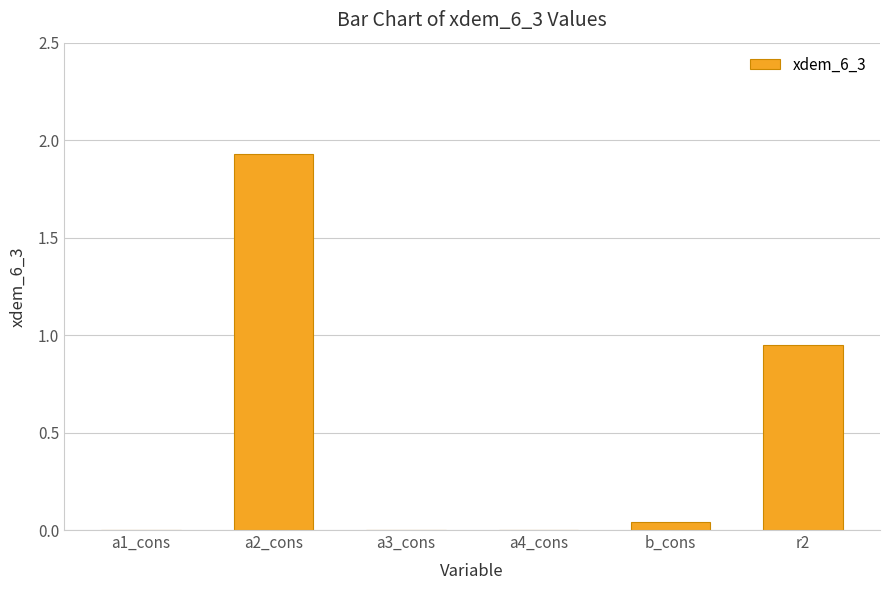

The value at a2_cons is 1.0. True or false?

False